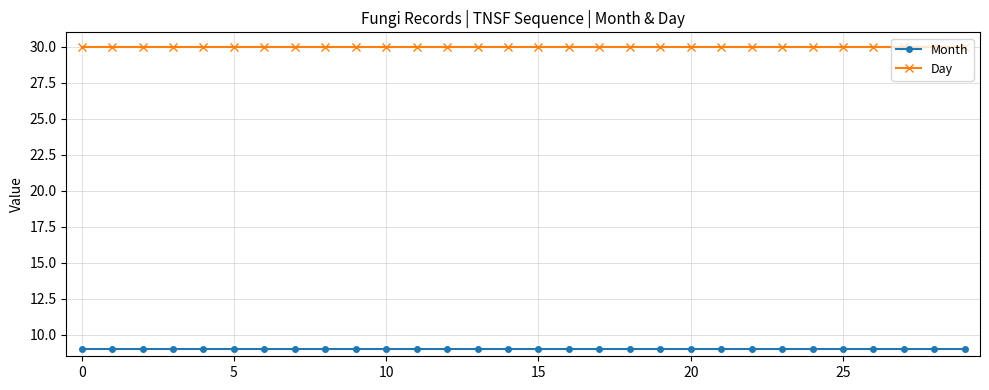

True or false: Month and Day cross at least once.

False